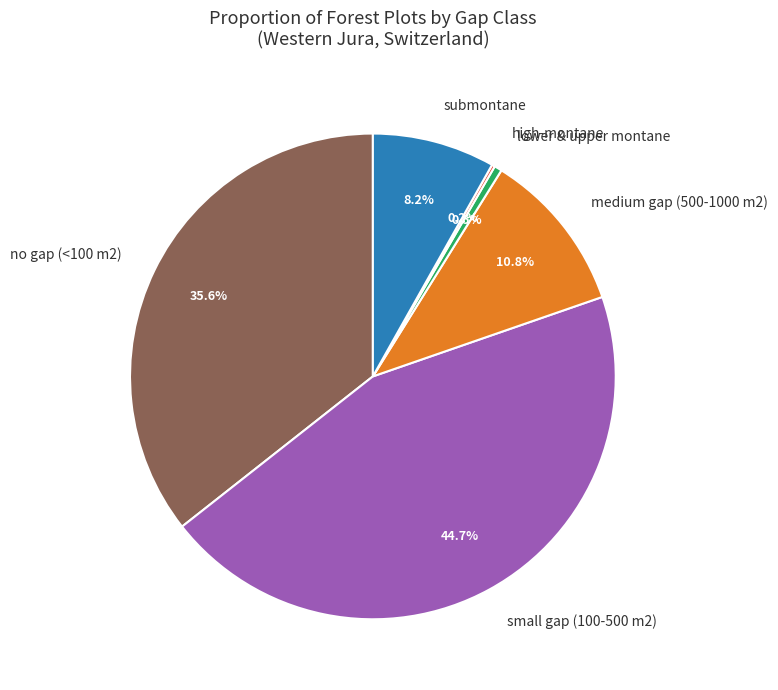

Approximately how many times larger is the value at small gap (100-500 m2) compared to medium gap (500-1000 m2)?

4.1